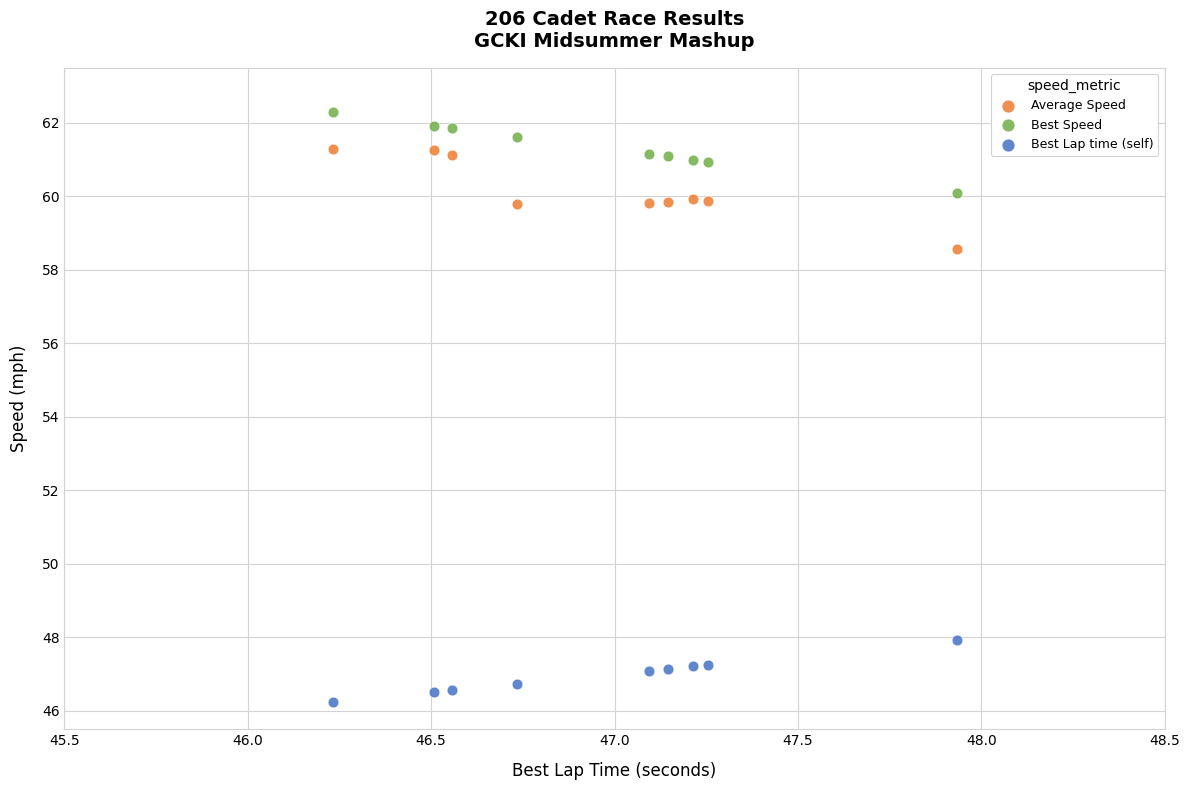

Across all series, what Y value is closest to 54?

58.6